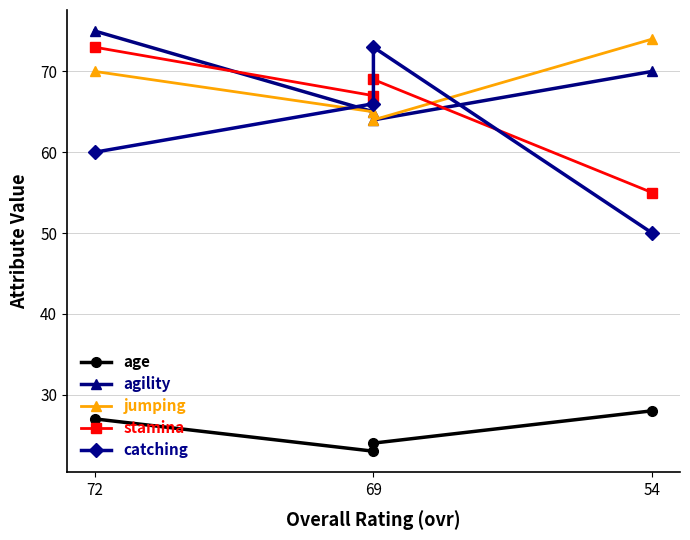

Where is the first local minimum for age?

69